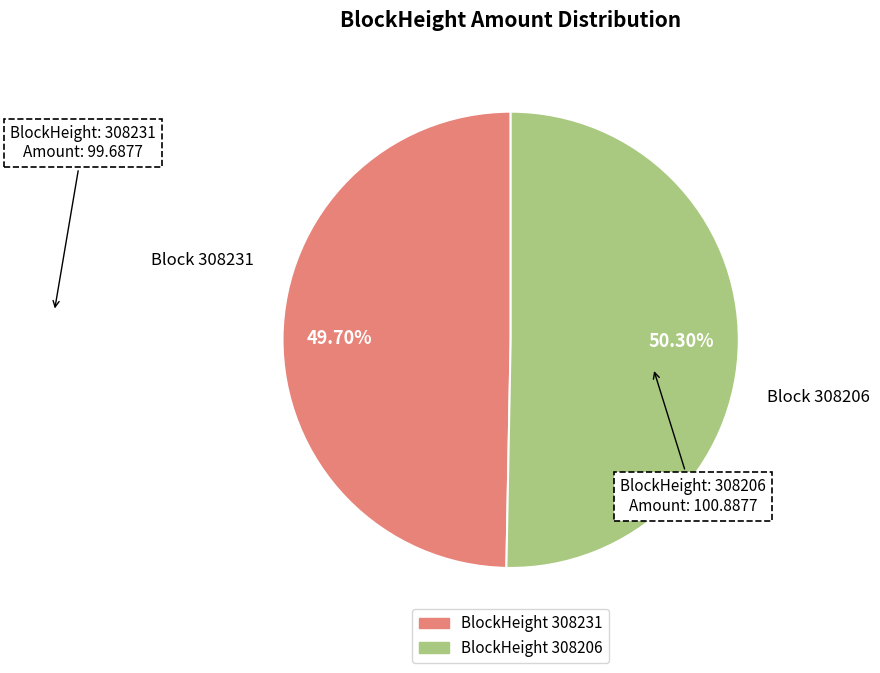

Count the number of slices in the pie.

2